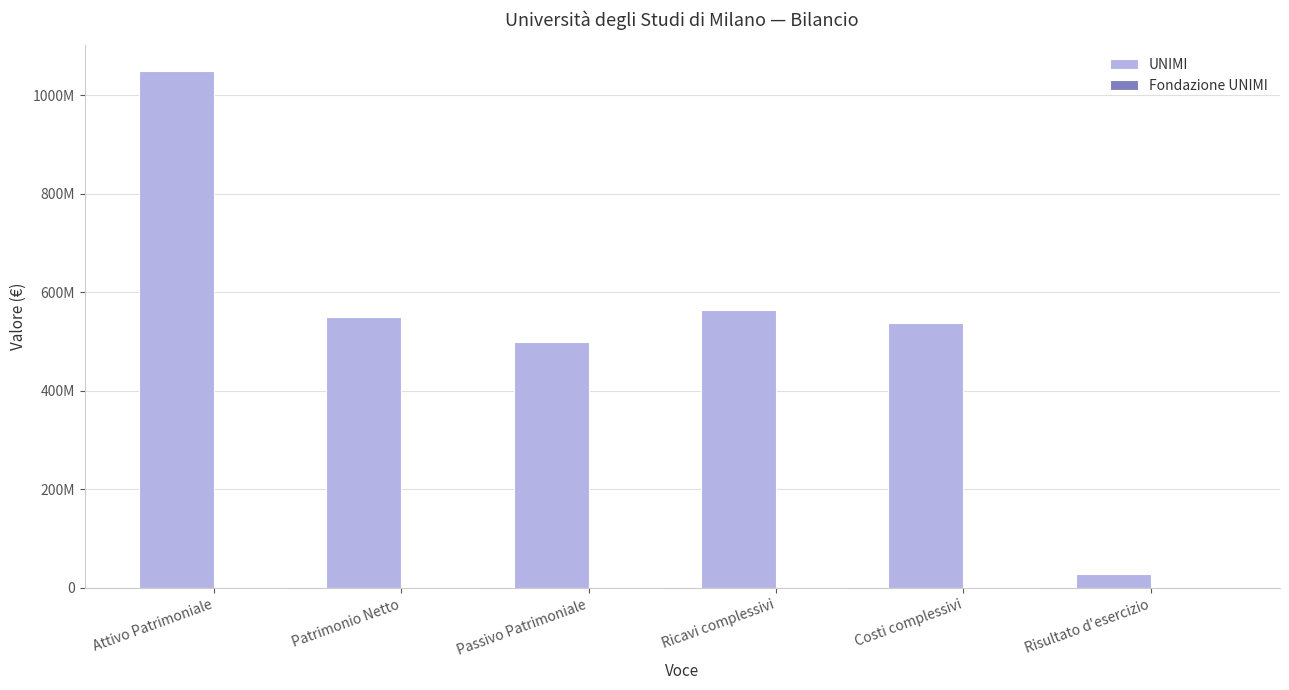

What is the label of the 4th bar from the left?

Ricavi complessivi